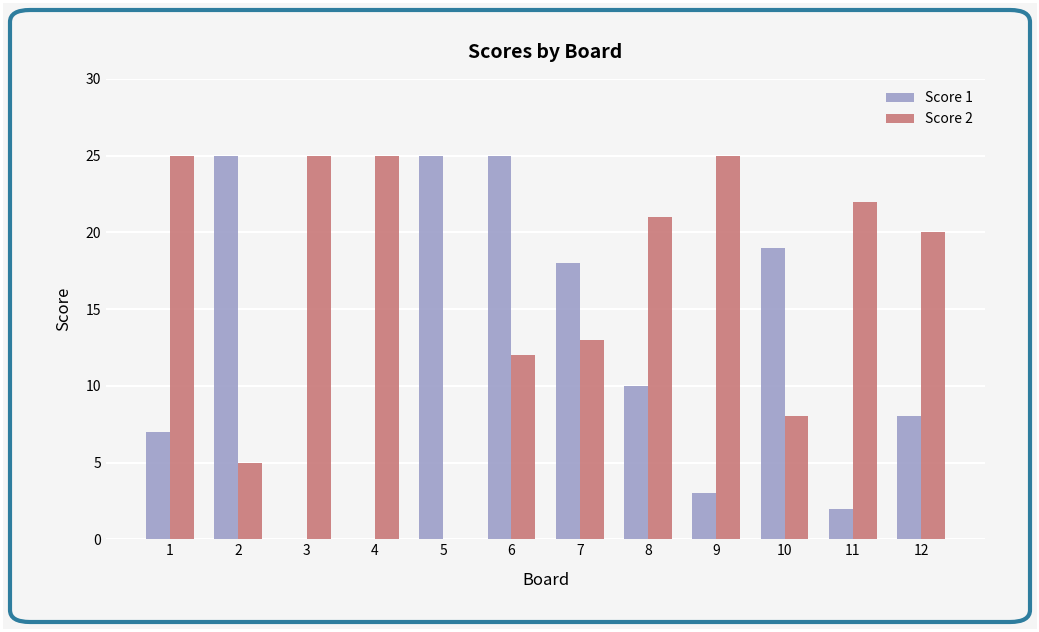

What is the maximum value for Score 1?

25